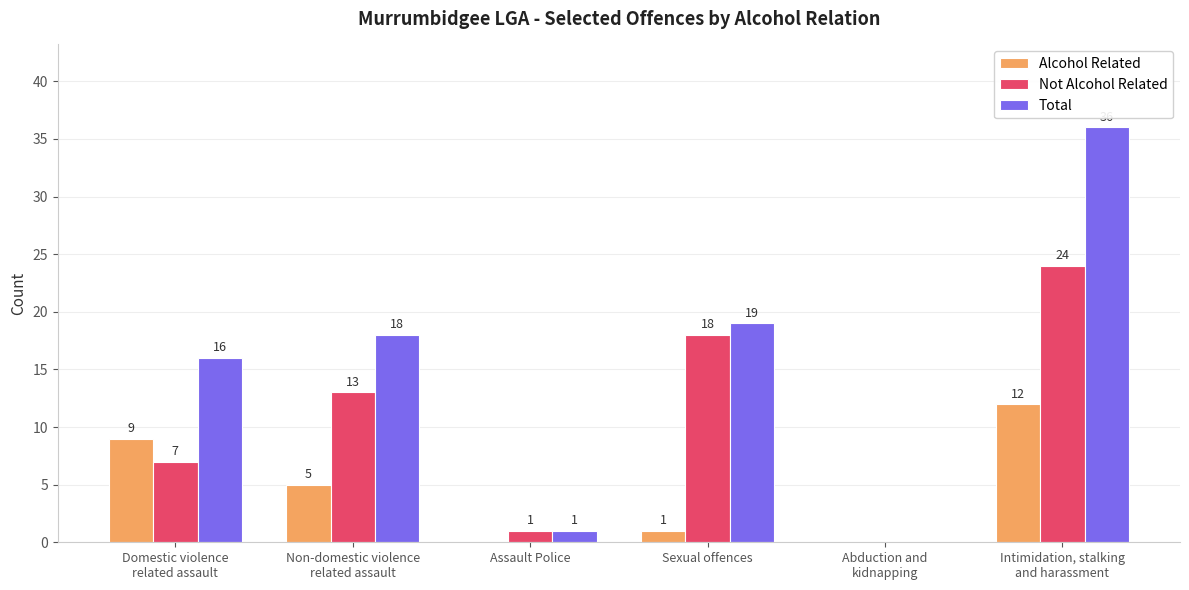

The Not Alcohol Related series shows 5 at Sexual offences. True or false?

False